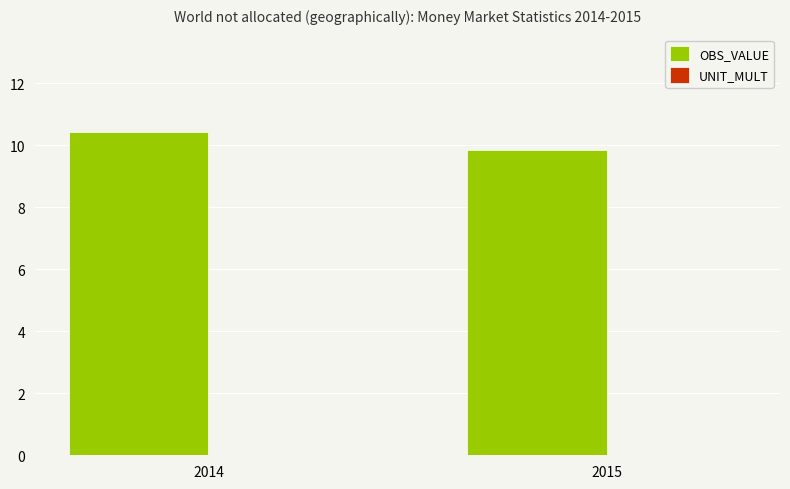

What is the change in value from 2014 to 2015?

-0.6